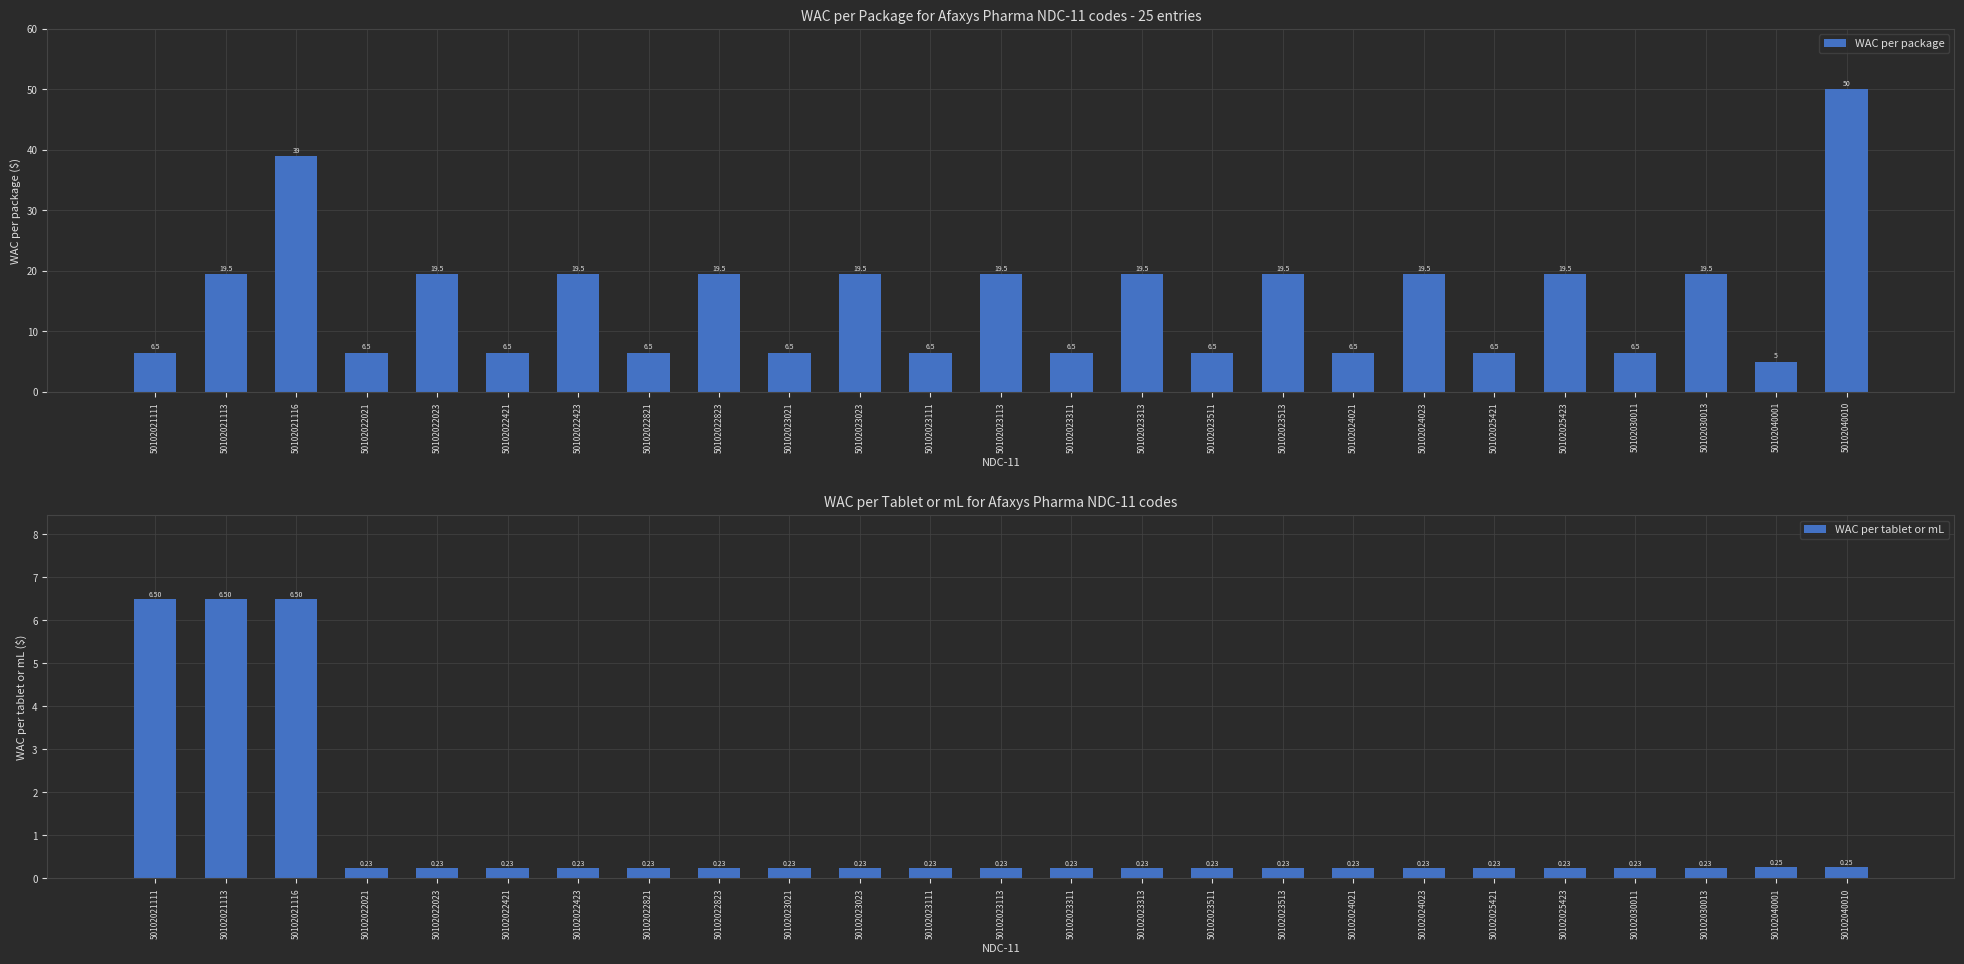

Reading left to right, extract all data points from this chart.

WAC per package: 6.5	19.5	39.0	6.5	19.5	6.5	19.5	6.5	19.5	6.5	19.5	6.5	19.5	6.5	19.5	6.5	19.5	6.5	19.5	6.5	19.5	6.5	19.5	5.0	50.0
WAC per tablet or mL: 6.5	6.5	6.5	0.2	0.2	0.2	0.2	0.2	0.2	0.2	0.2	0.2	0.2	0.2	0.2	0.2	0.2	0.2	0.2	0.2	0.2	0.2	0.2	0.2	0.2